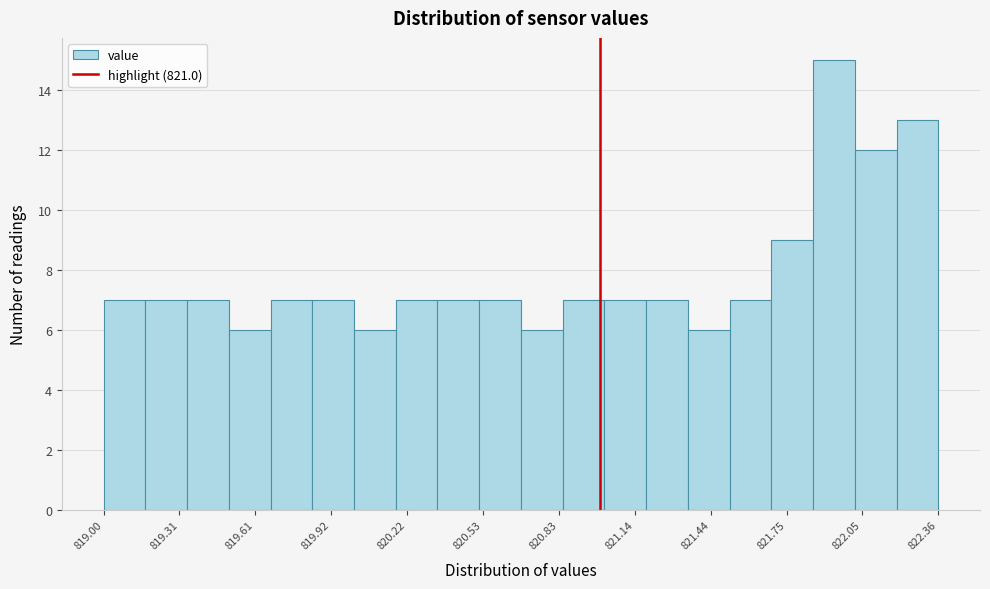

Around what value on the x-axis is the tallest bar? Give the approximate position of its centre, as read against the axis.

821.95